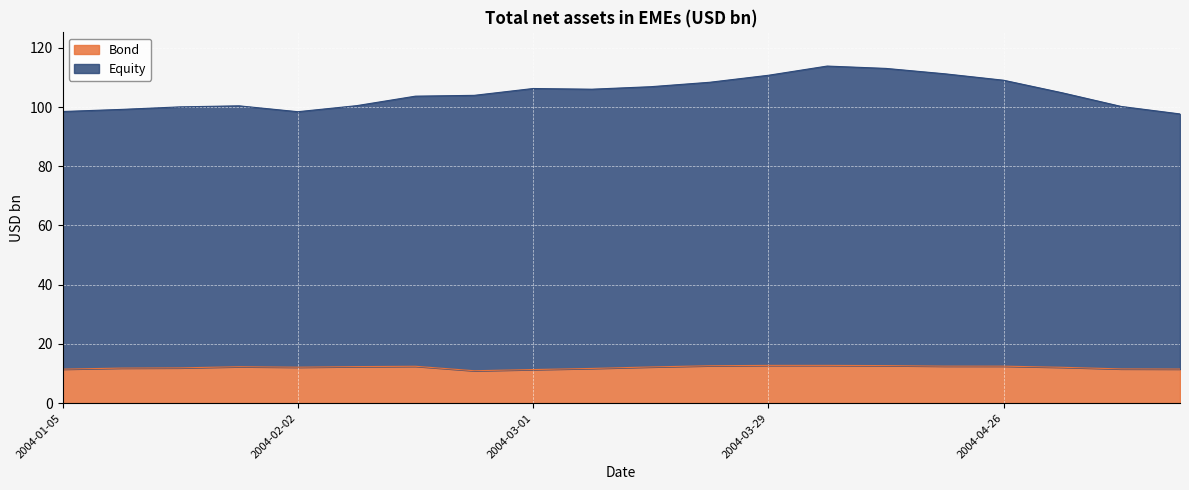

True or false: Bond and Equity cross at least once.

False